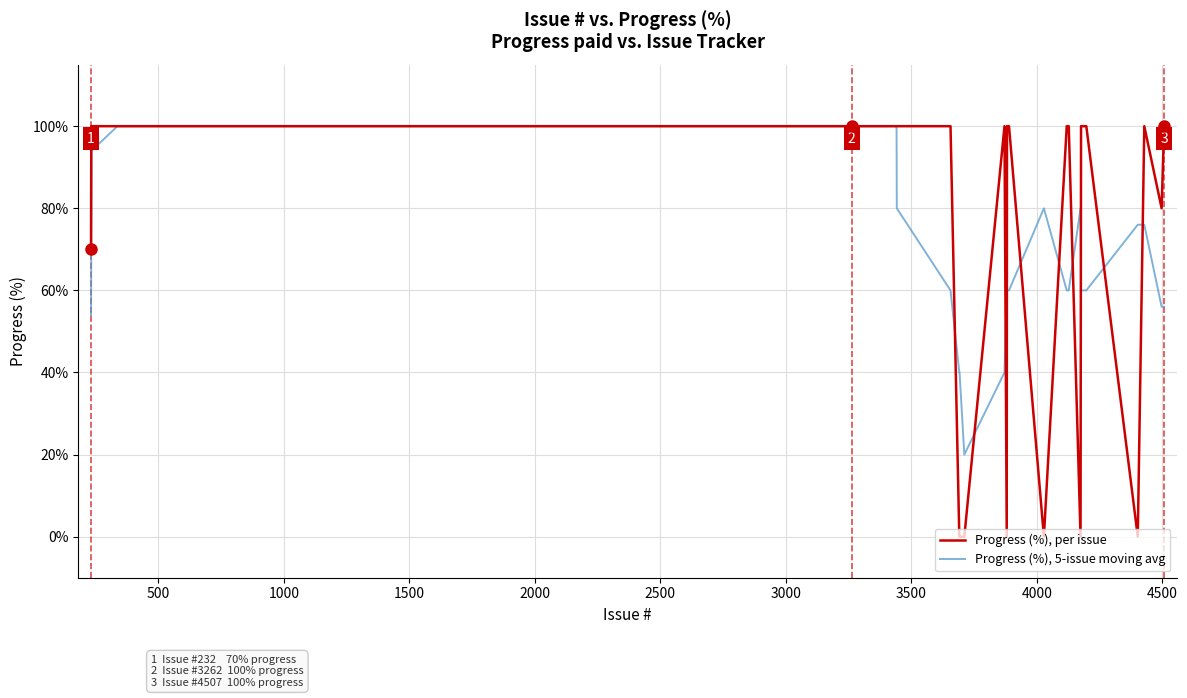

Which series has the largest total across all categories?

Progress (%), per issue